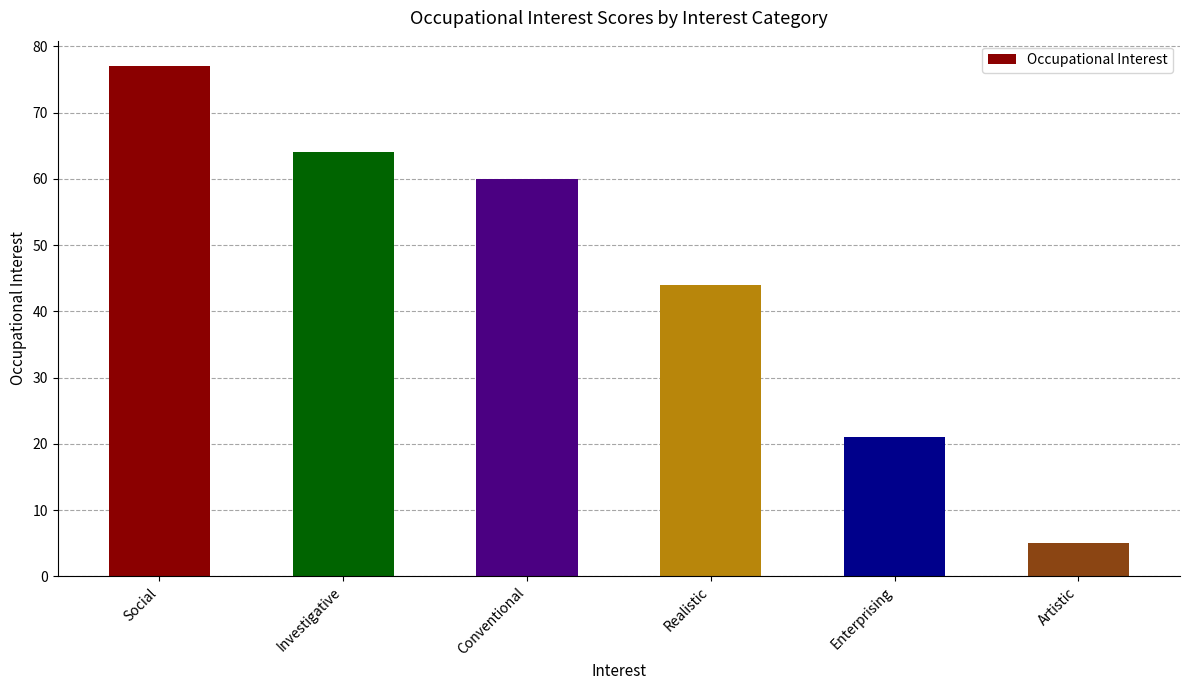

Which category has the lowest value across all series?

Artistic